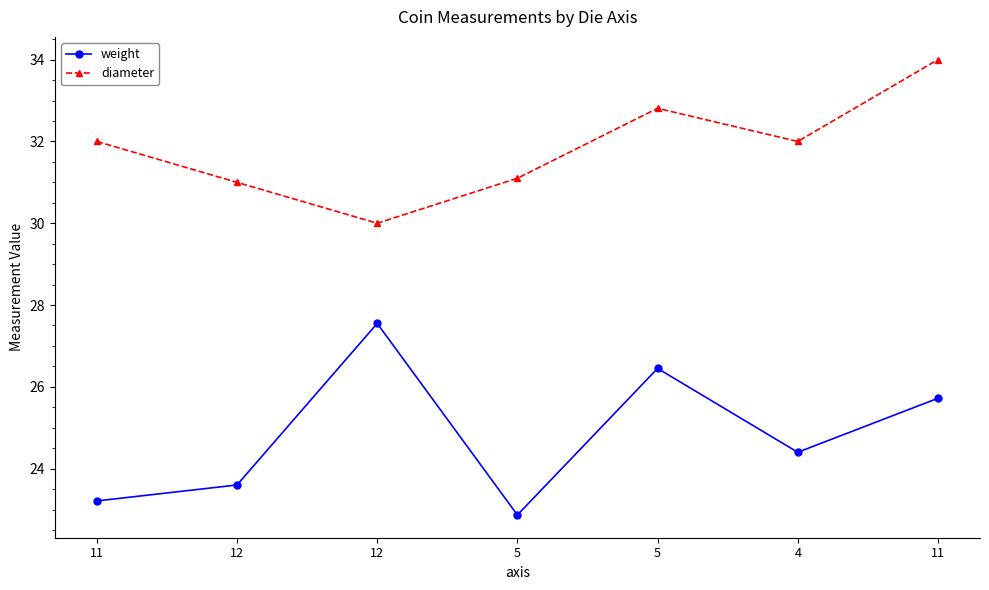

Which category has the highest value in the weight series?

12